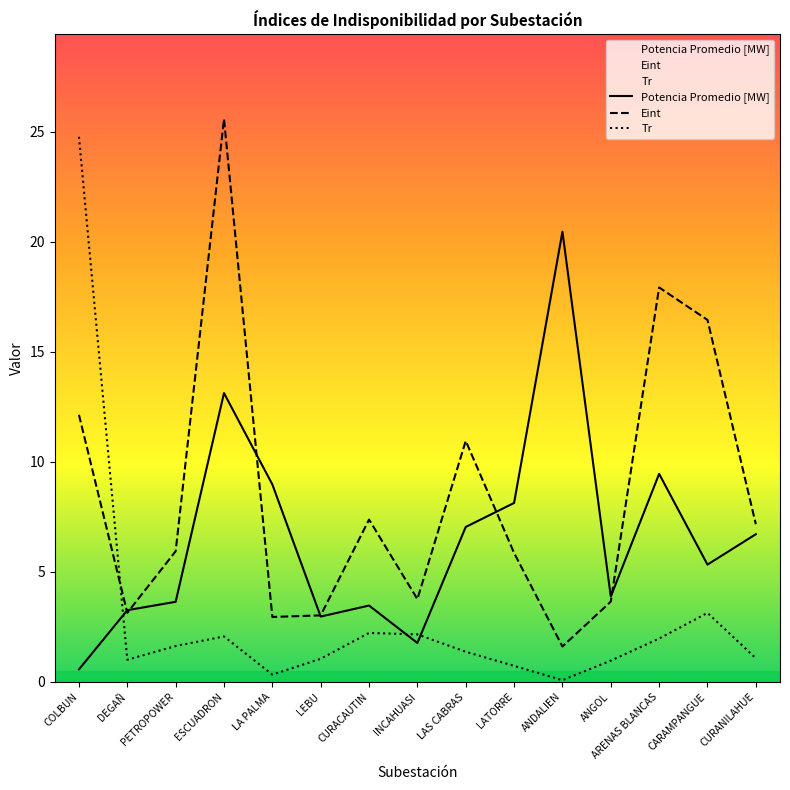

At which category does the chart reach its peak across all series?

ESCUADRON